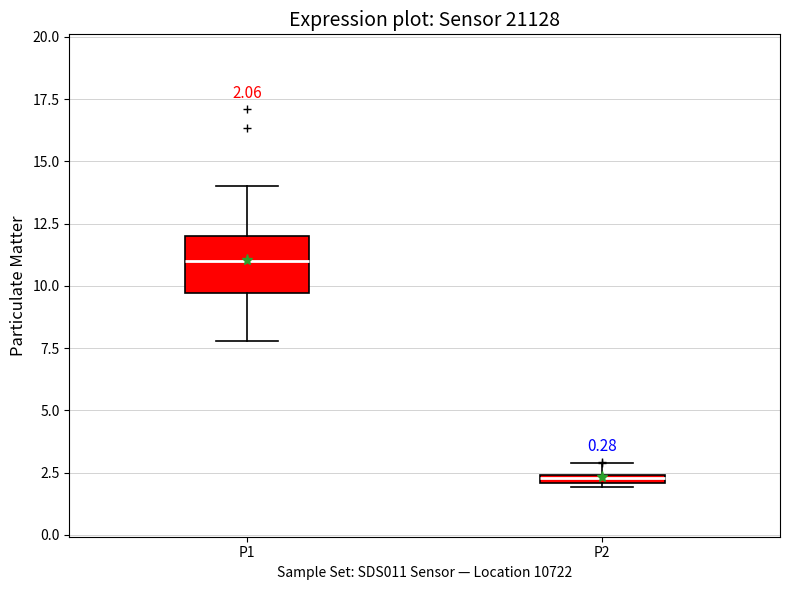

Comparing the boxes themselves (not the whiskers), which one is the tallest?

P1